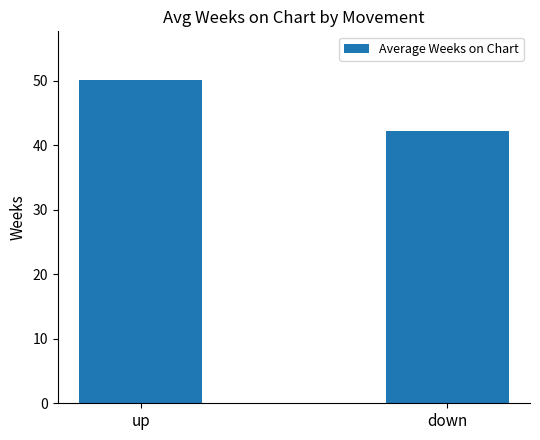

What is the average value?

46.1